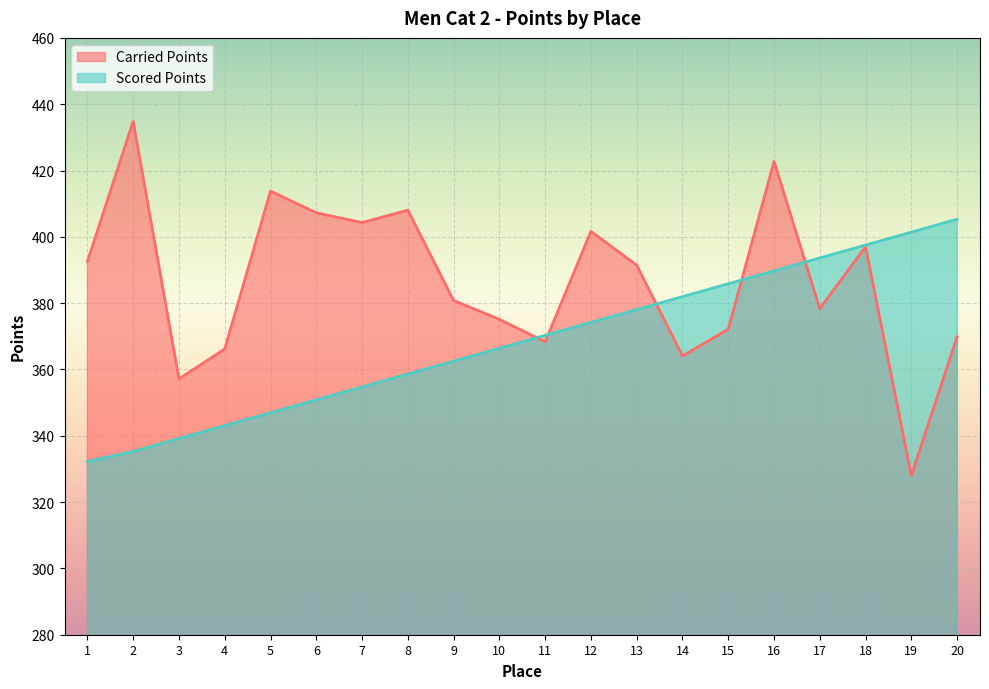

What is the value of the Scored Points point at the 4th from the left?

343.1